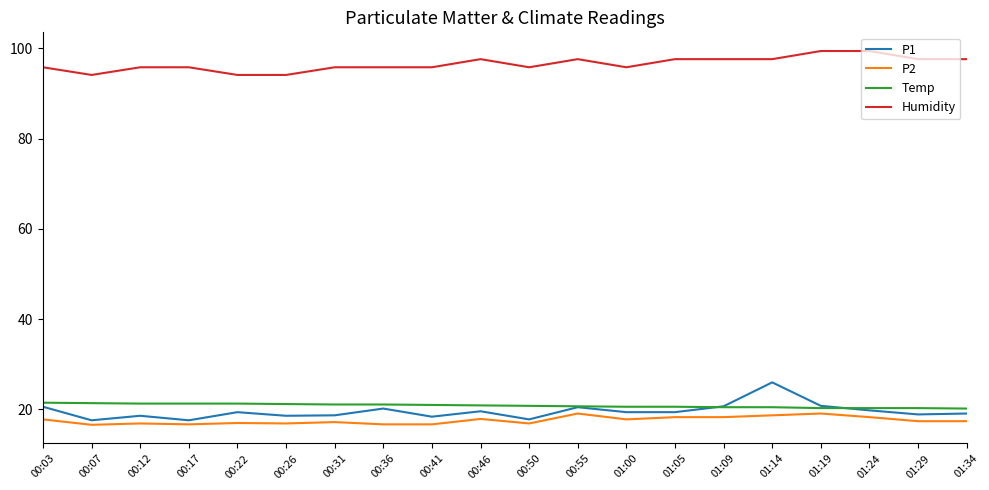

The value of P2 at 00:46 is 17.9. True or false?

True